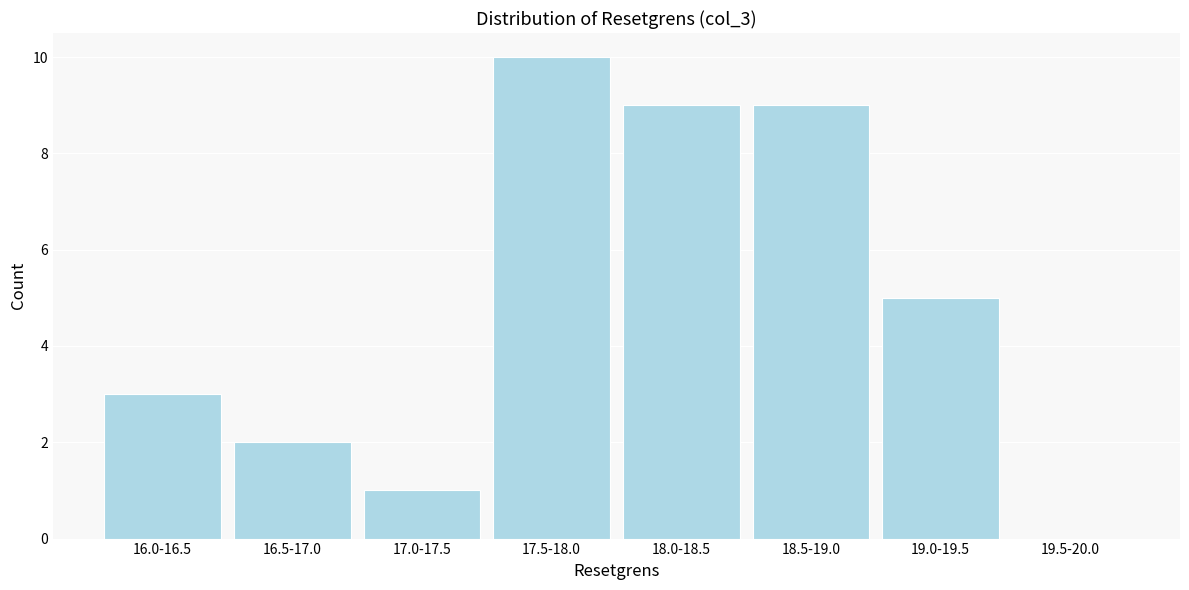

Reading left to right, extract all data points from this chart.

16.0-16.5=3	16.5-17.0=2	17.0-17.5=1	17.5-18.0=10	18.0-18.5=9	18.5-19.0=9	19.0-19.5=5	19.5-20.0=0